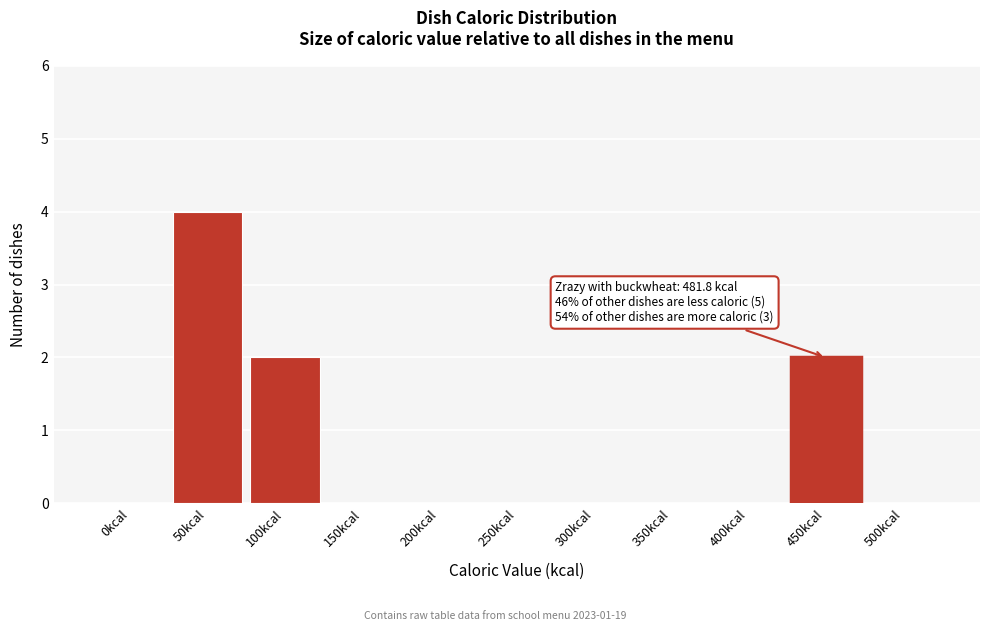

Reading left to right, transcribe all the data shown in this chart.

0kcal=0	50kcal=4	100kcal=2	150kcal=0	200kcal=0	250kcal=0	300kcal=0	350kcal=0	400kcal=0	450kcal=2	500kcal=0